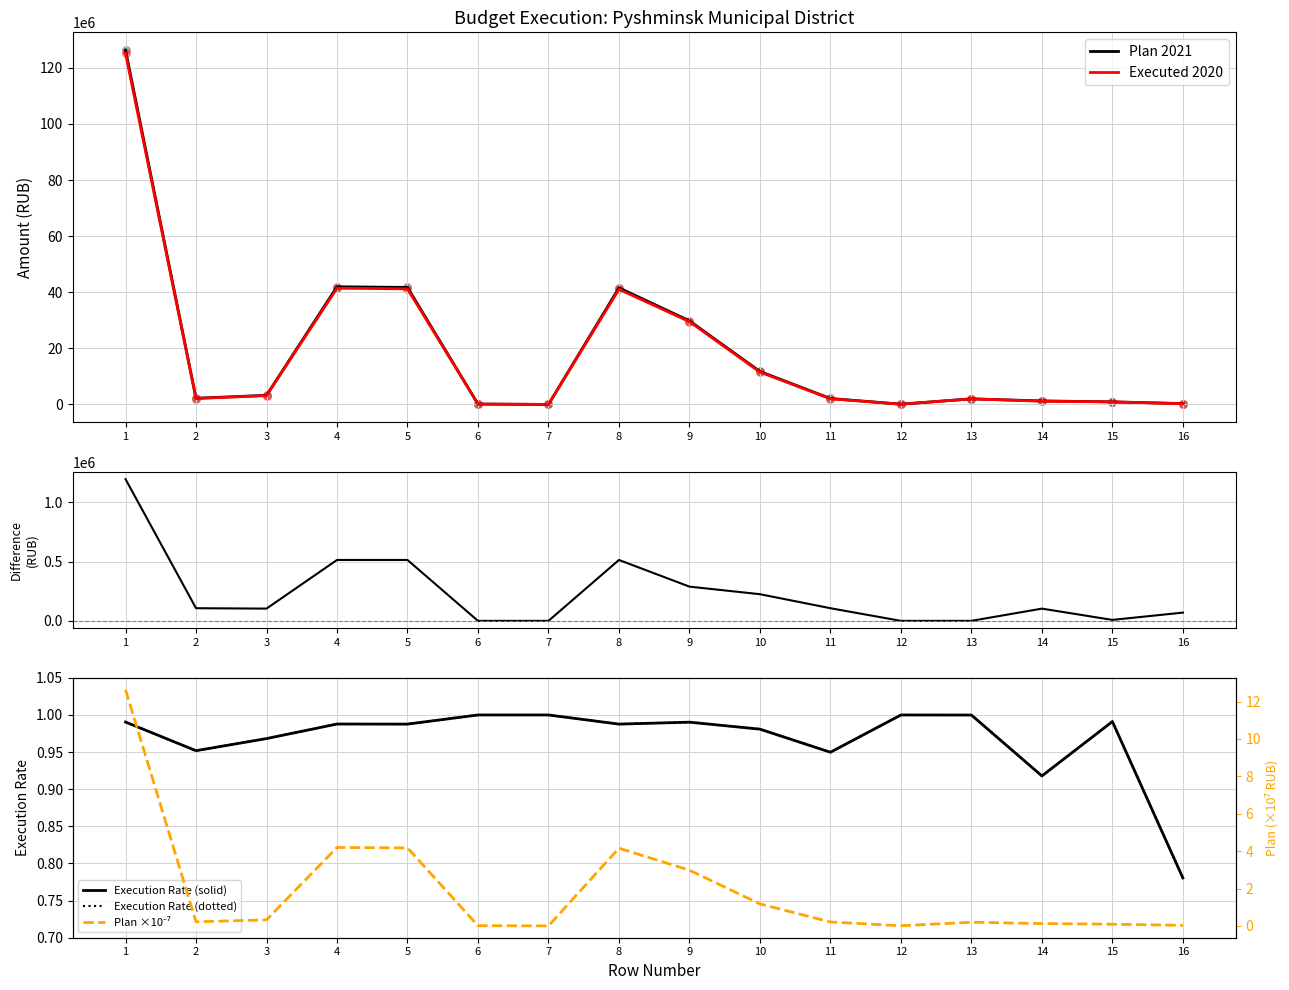

Which series has the largest Y range (max minus min)?

Plan 2021